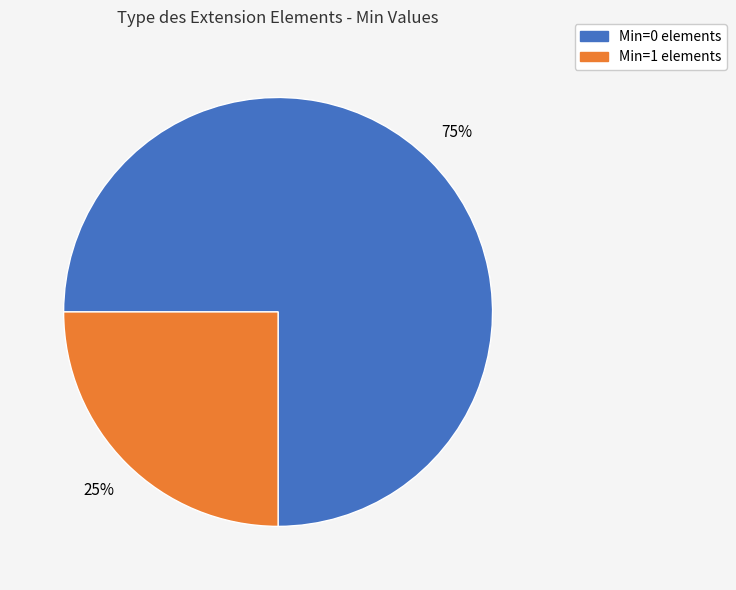

Count the number of slices in the pie.

2